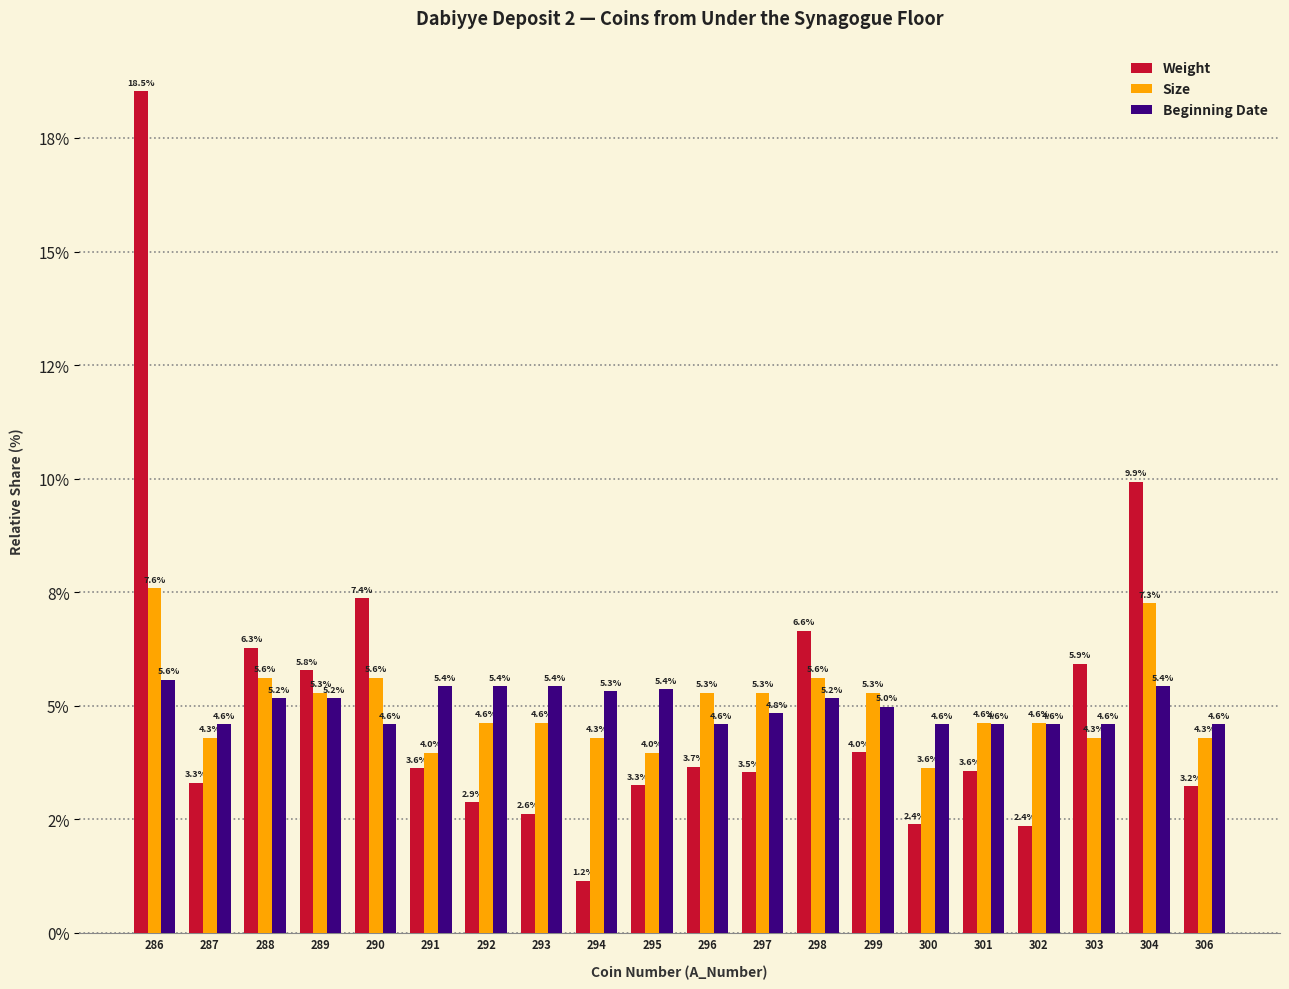

List the labels in order of Size value, largest first.

286, 304, 288, 290, 298, 289, 296, 297, 299, 292, 293, 301, 302, 287, 294, 303, 306, 291, 295, 300